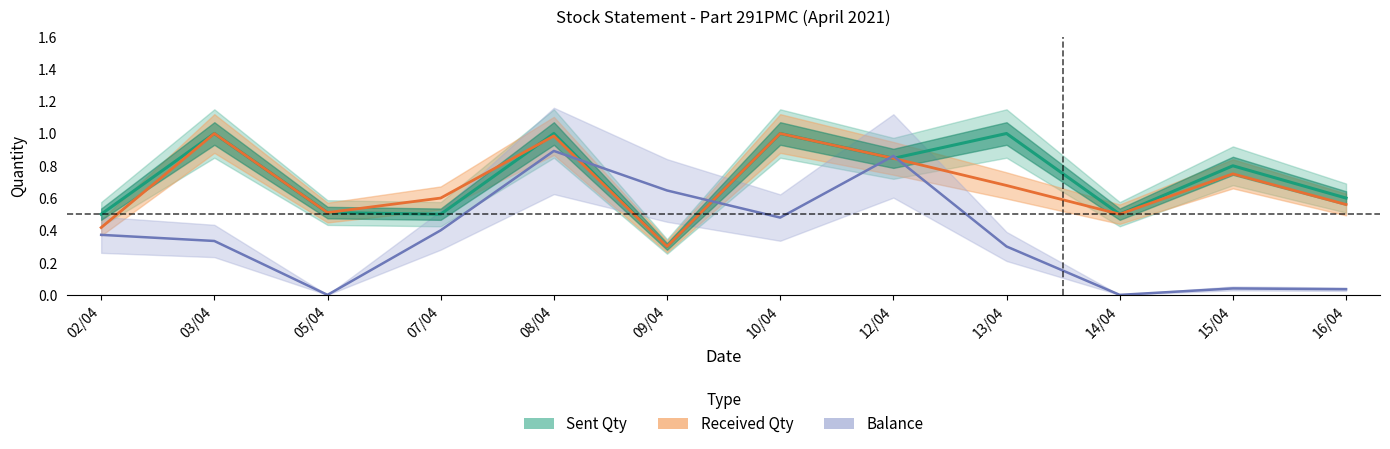

True or false: Balance has more than 0 interior local peaks.

True